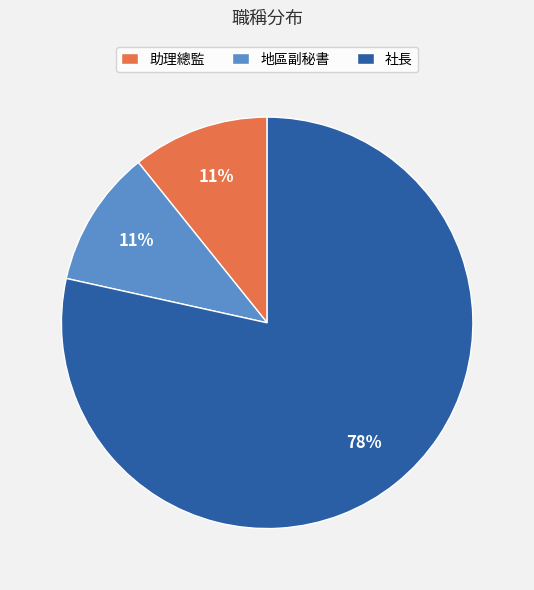

How many segments does this pie chart have?

3